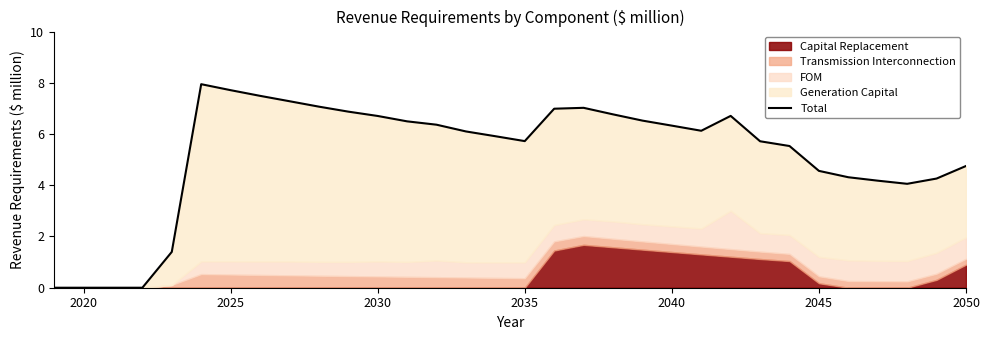

What is the difference between the maximum and second lowest values?

7.9